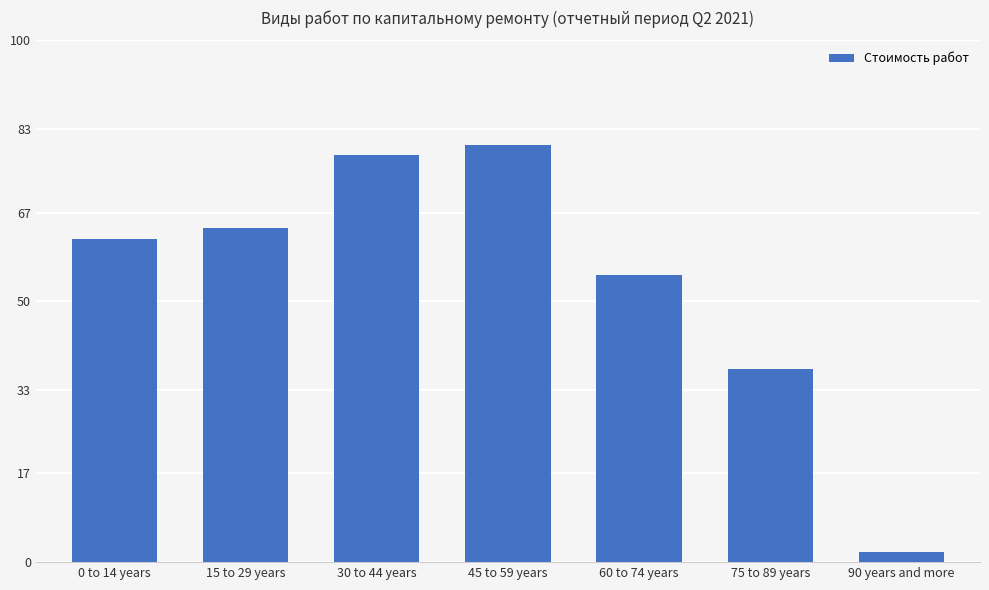

At which label is the value closest to 41?

75 to 89 years